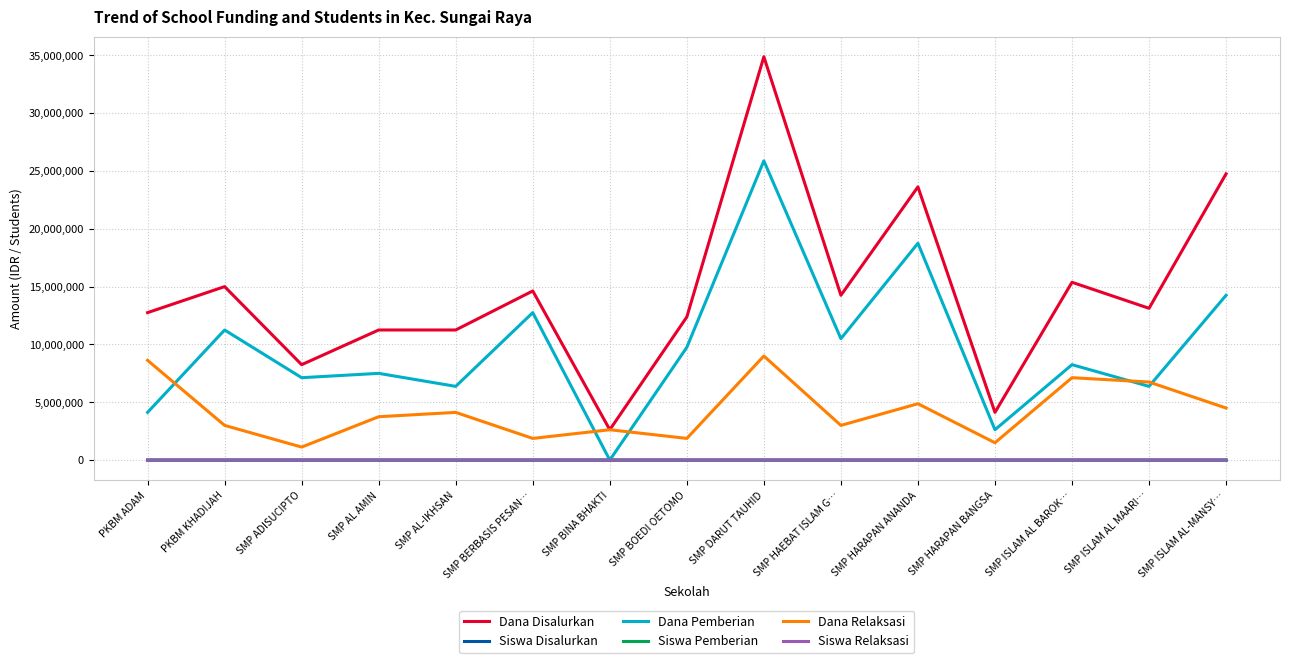

In Siswa Disalurkan, how many points are lower than both neighbors (excluding endpoints)?

6